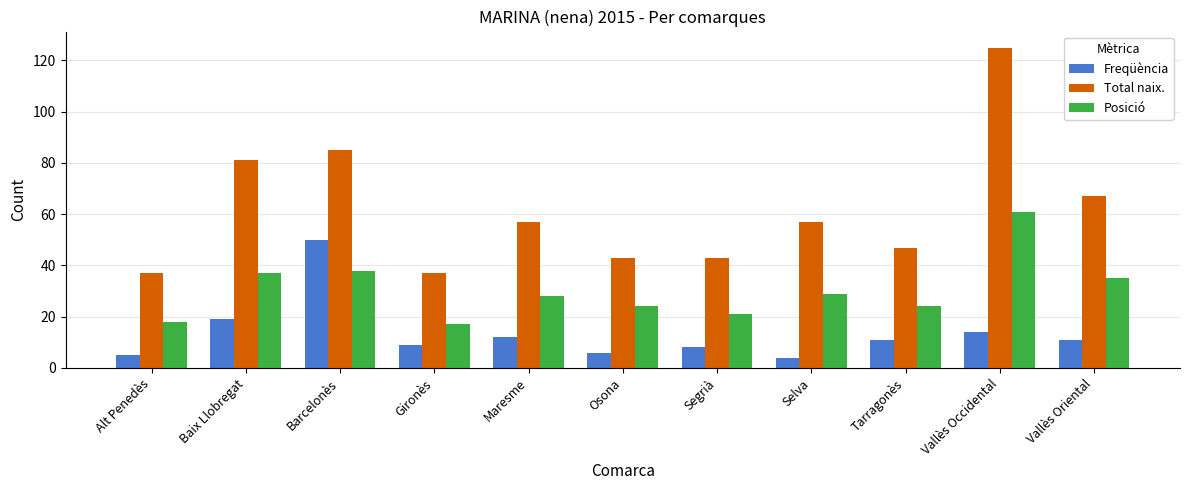

What is the difference between the Total naix. values at Vallès Occidental and Barcelonès?

40